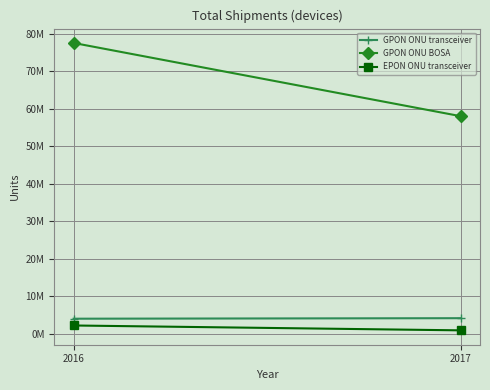

What is the difference between the GPON ONU BOSA values at 2017 and 2016?

19500000.0